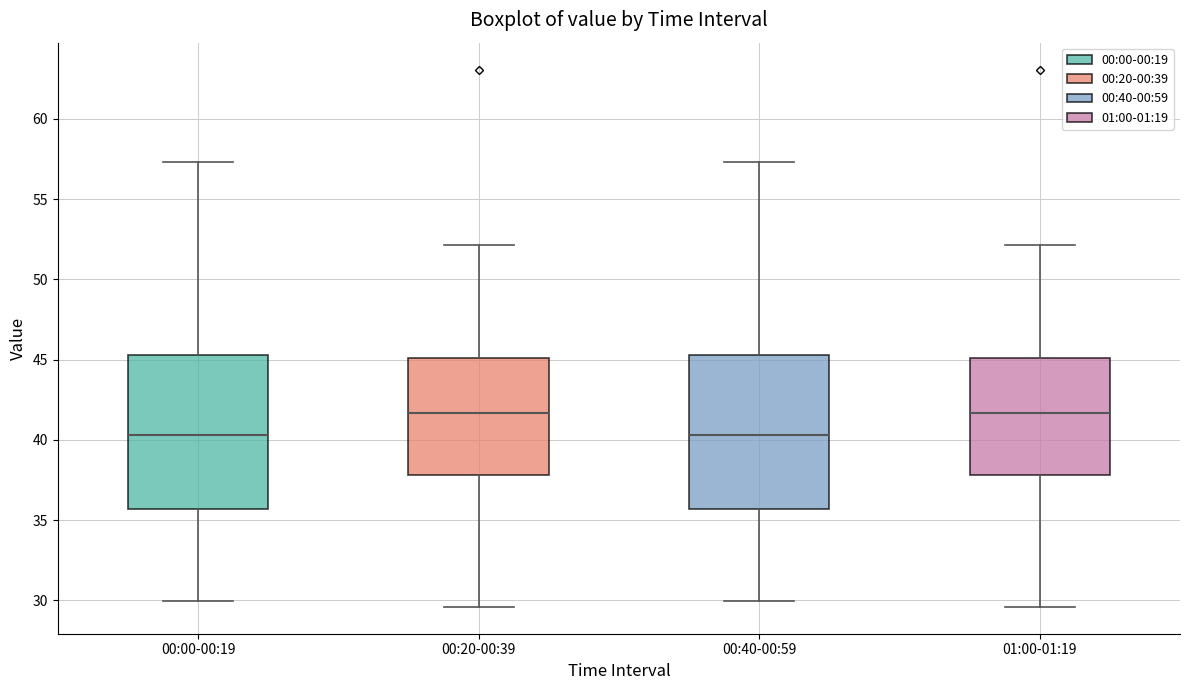

Reading left to right, read every box against the y-axis: the position of its median line, the range the box covers, and the ends of its whiskers. The values are not printed on the chart, so give them approximately, as read against the axis.

00:00-00:19: median 40.5, box 35.5 to 45.5, whiskers 30.0 to 57.5
00:20-00:39: median 41.5, box 38.0 to 45.0, whiskers 29.5 to 52.0
00:40-00:59: median 40.5, box 35.5 to 45.5, whiskers 30.0 to 57.5
01:00-01:19: median 41.5, box 38.0 to 45.0, whiskers 29.5 to 52.0